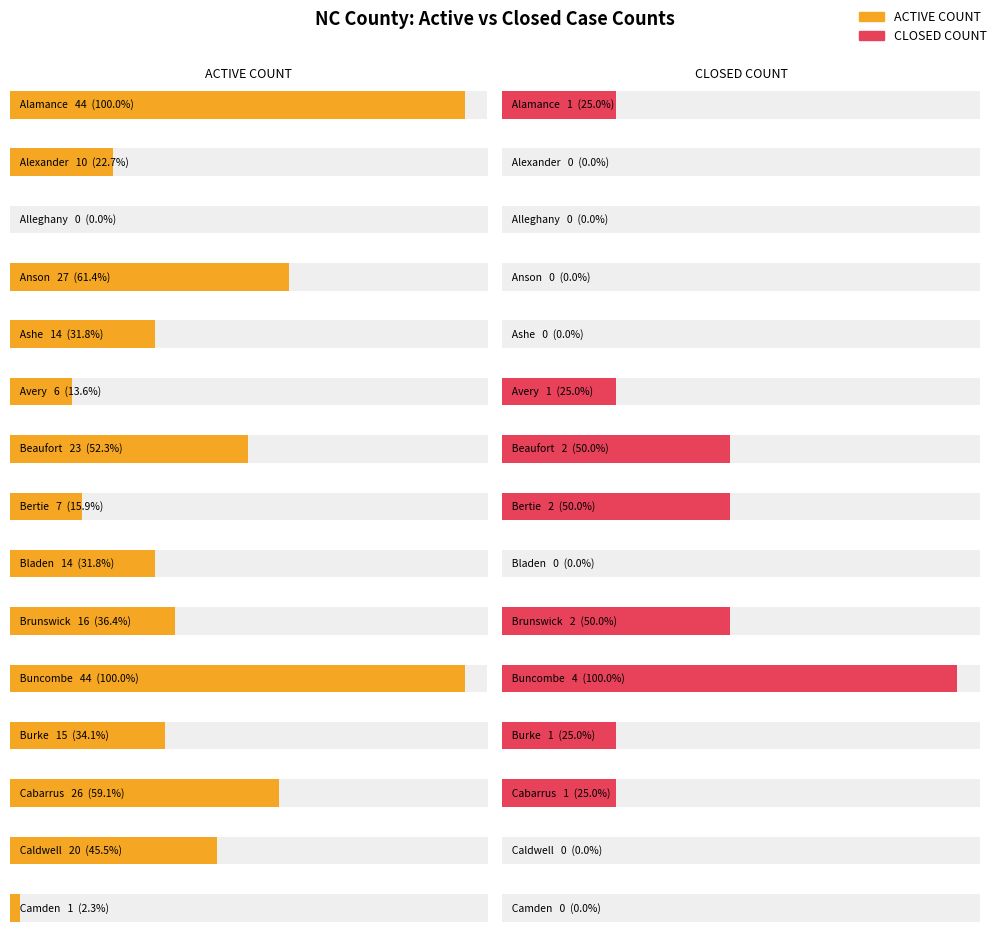

What is the total value across all series at Beaufort?

25